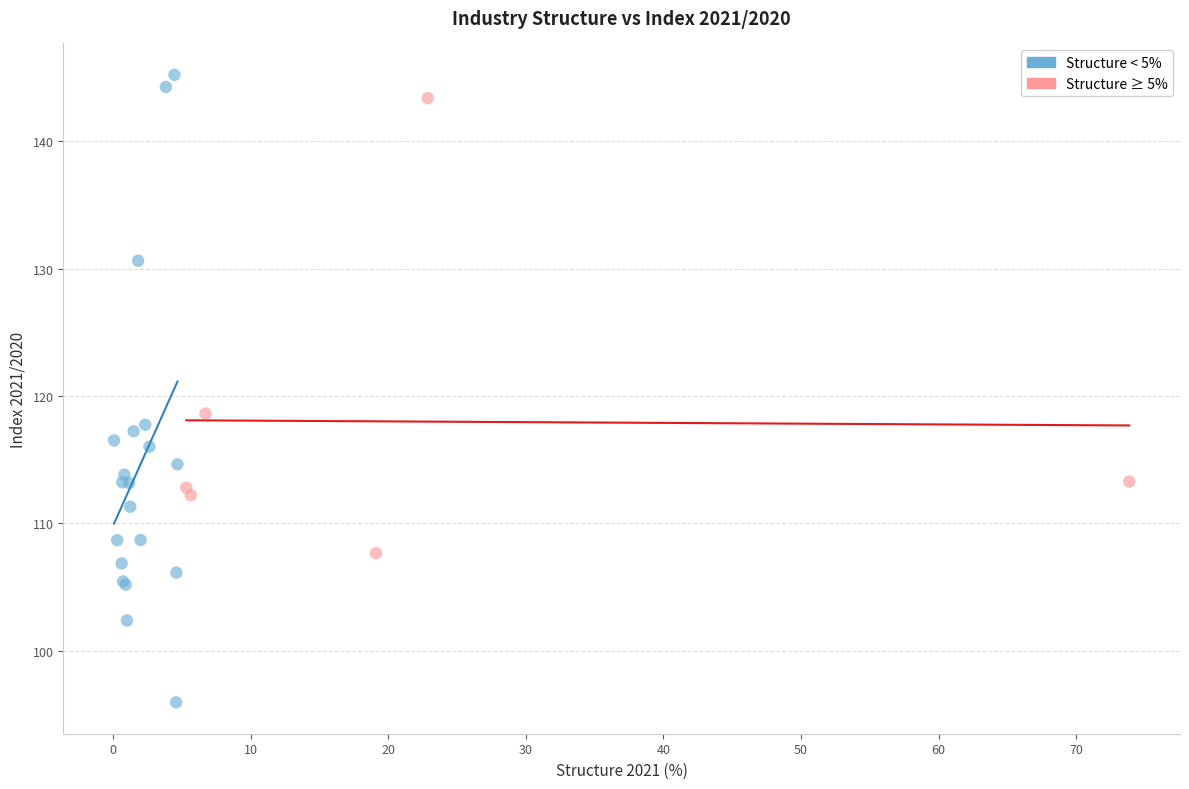

Which series has the widest spread of Y values?

Structure < 5%